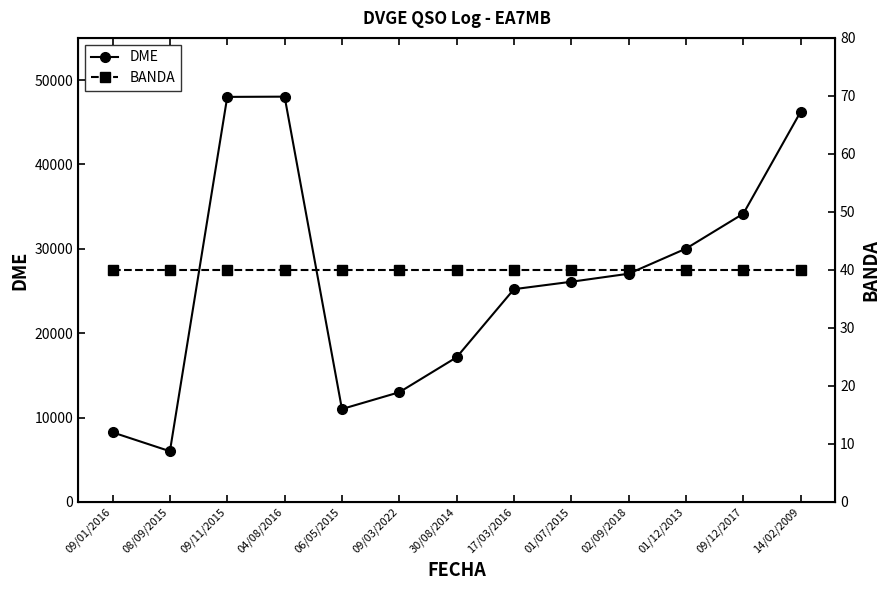

Rank the series by their maximum value, from highest to lowest.

DME, BANDA